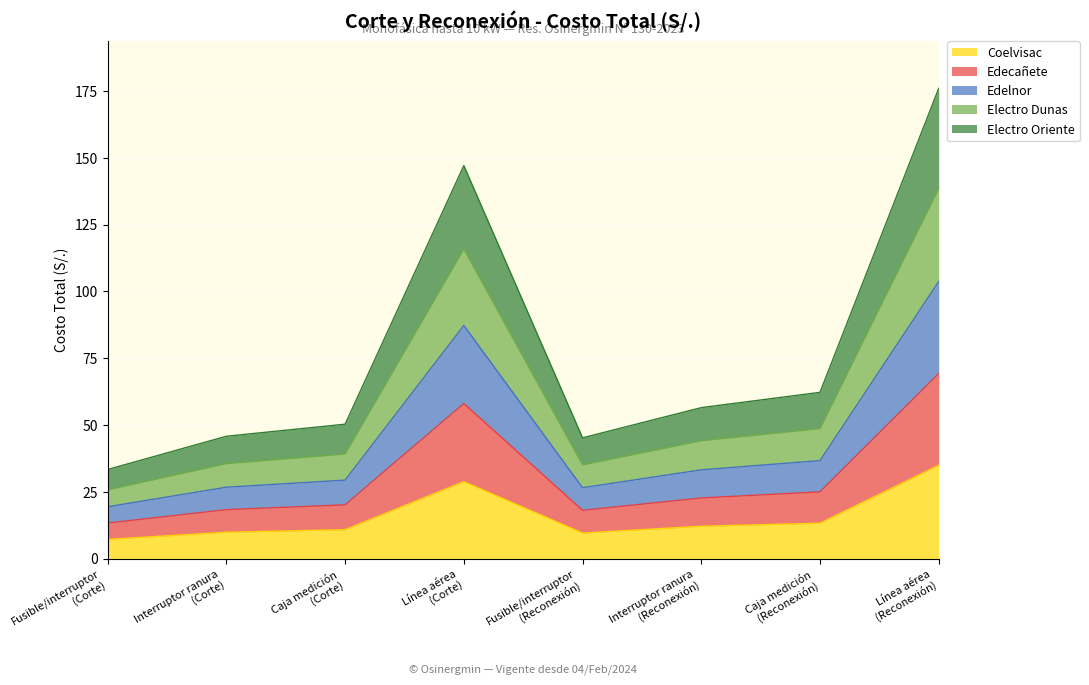

What is the lowest value of the Coelvisac series?

7.2